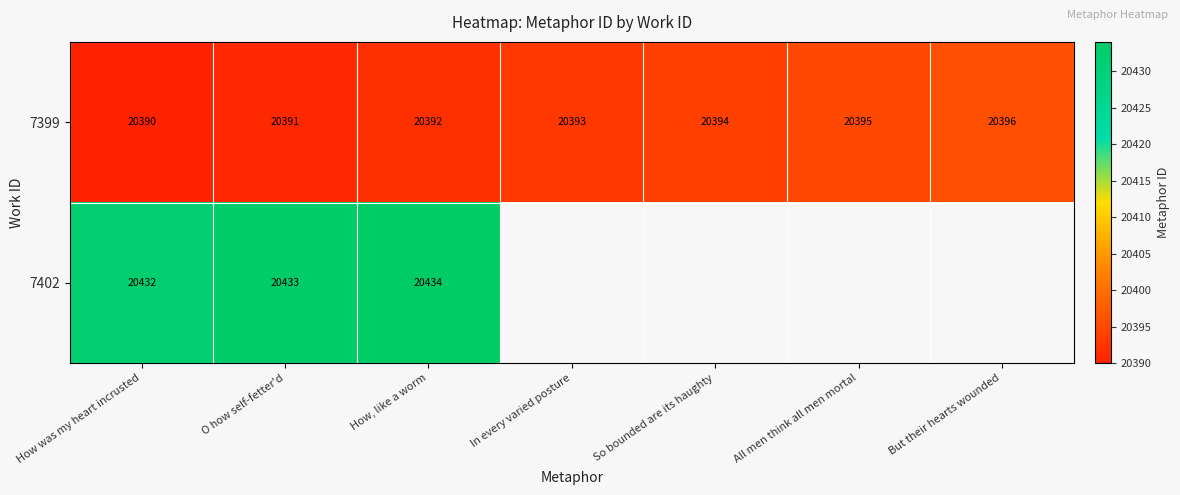

How many series are shown in this chart?

2